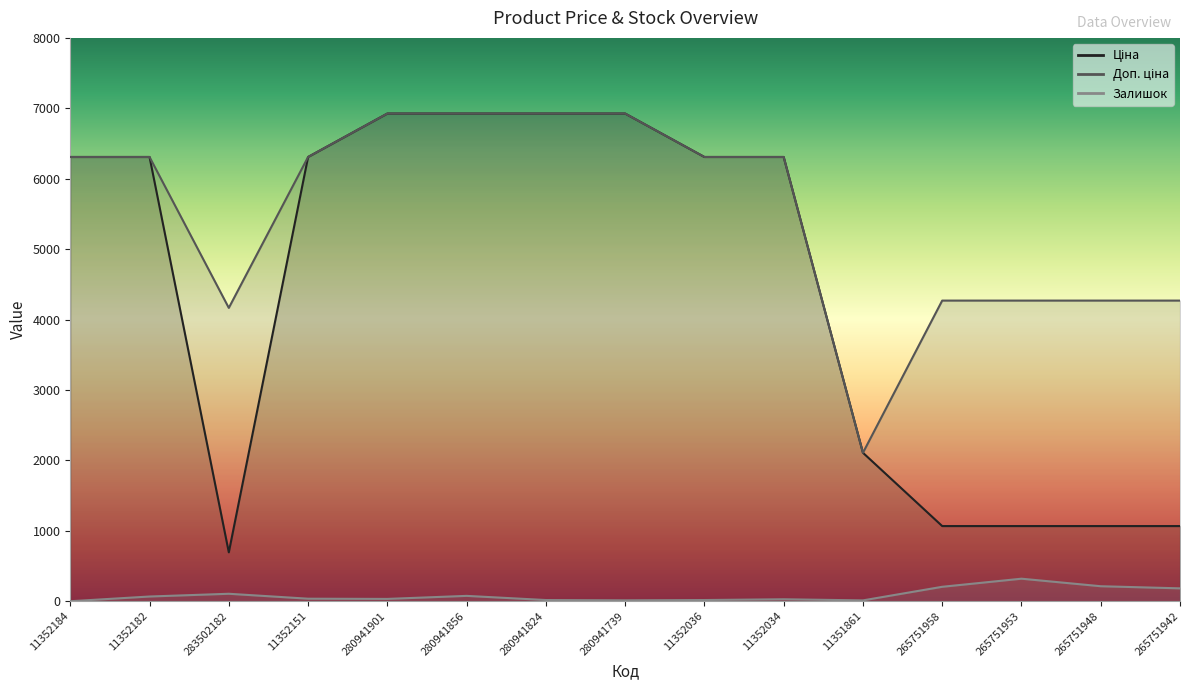

Which category has the lowest value across all series?

11352184